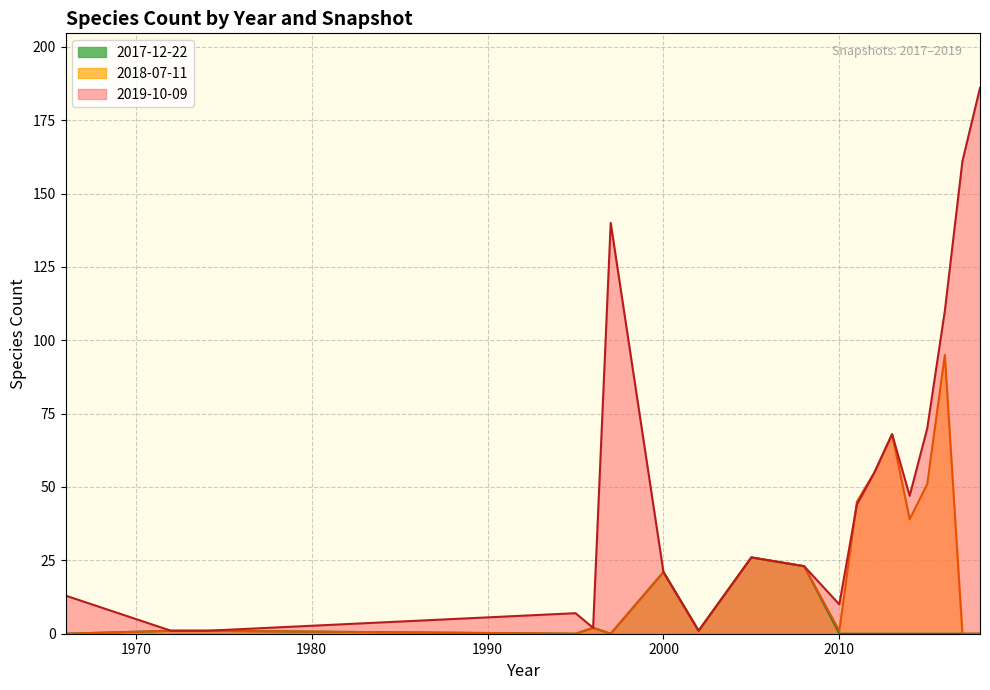

Which series has the widest spread of values?

2019-10-09